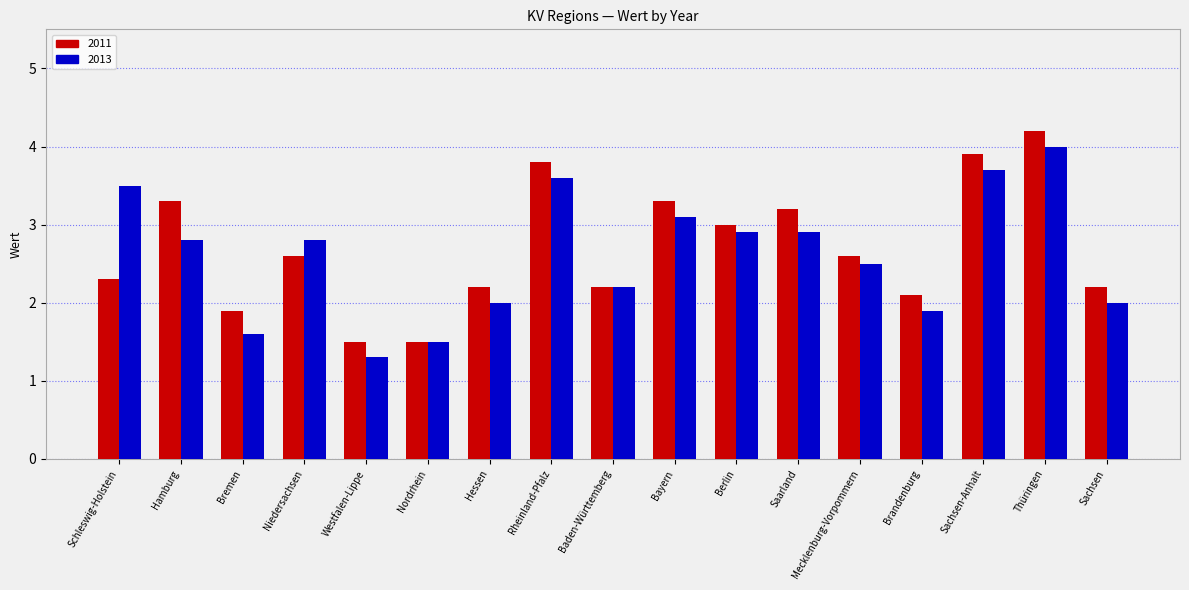

True or false: 2013 has a value of 3.5 at Schleswig-Holstein.

True